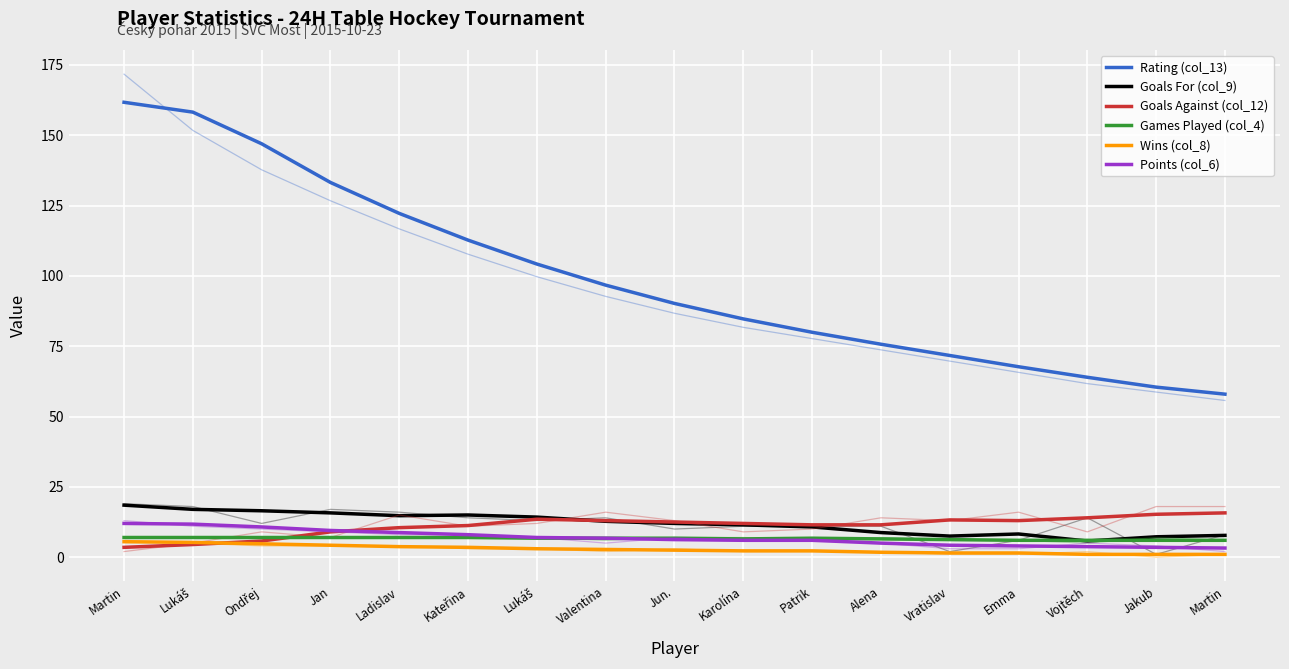

The Games Played (col_4) series shows 6.5 at Alena. True or false?

True